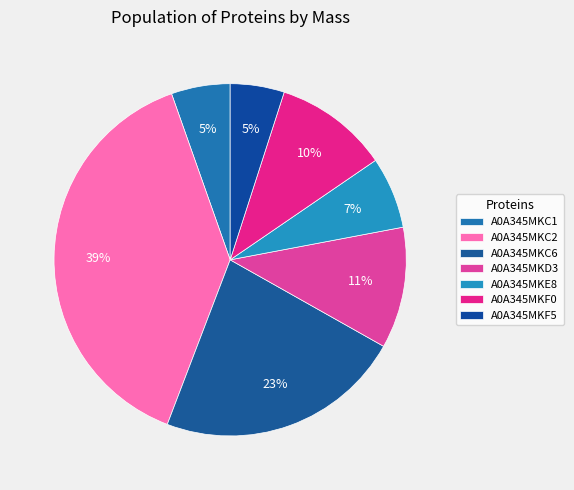

To the nearest percent, what is the combined percentage of A0A345MKC6 and A0A345MKD3?

34%